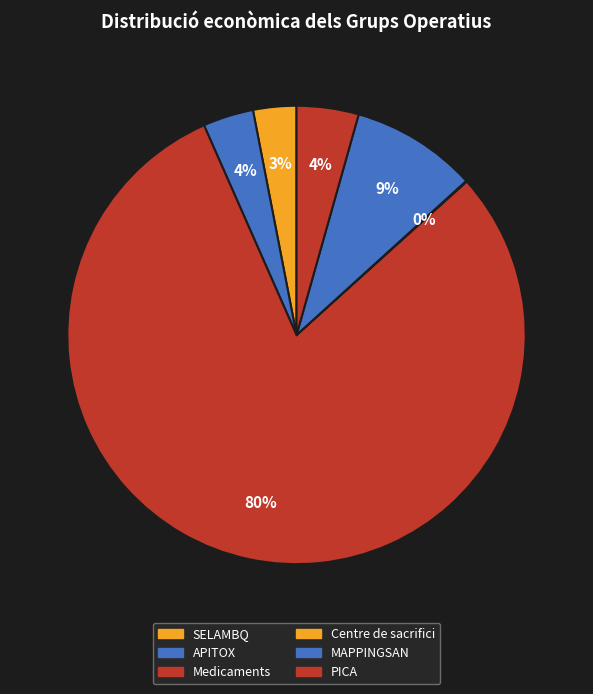

What percentage is the PICA slice, to the nearest percent?

4%